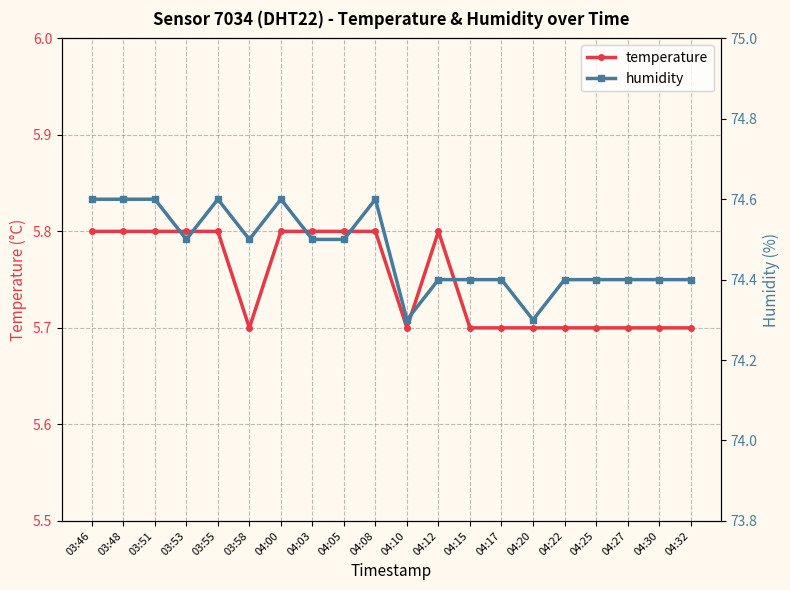

Reading left to right, extract all data points from this chart.

temperature: 03:46=5.8	03:48=5.8	03:51=5.8	03:53=5.8	03:55=5.8	03:58=5.7	04:00=5.8	04:03=5.8	04:05=5.8	04:08=5.8	04:10=5.7	04:12=5.8	04:15=5.7	04:17=5.7	04:20=5.7	04:22=5.7	04:25=5.7	04:27=5.7	04:30=5.7	04:32=5.7
humidity: 03:46=74.6	03:48=74.6	03:51=74.6	03:53=74.5	03:55=74.6	03:58=74.5	04:00=74.6	04:03=74.5	04:05=74.5	04:08=74.6	04:10=74.3	04:12=74.4	04:15=74.4	04:17=74.4	04:20=74.3	04:22=74.4	04:25=74.4	04:27=74.4	04:30=74.4	04:32=74.4